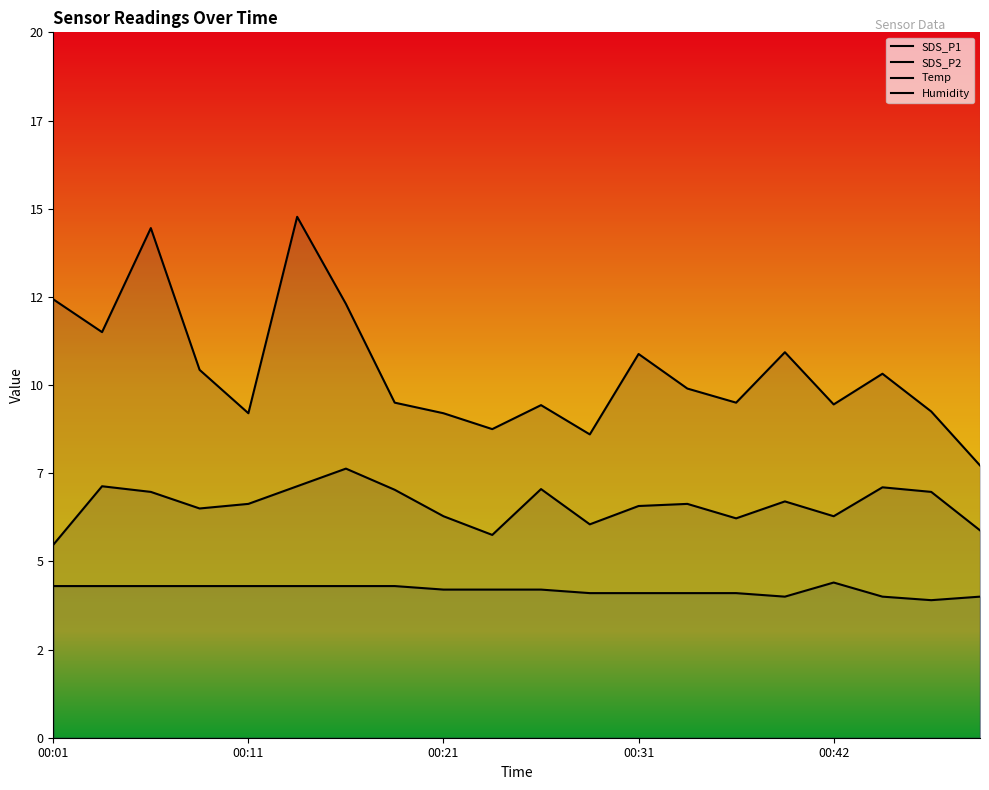

Which series has the widest spread of values?

SDS_P1